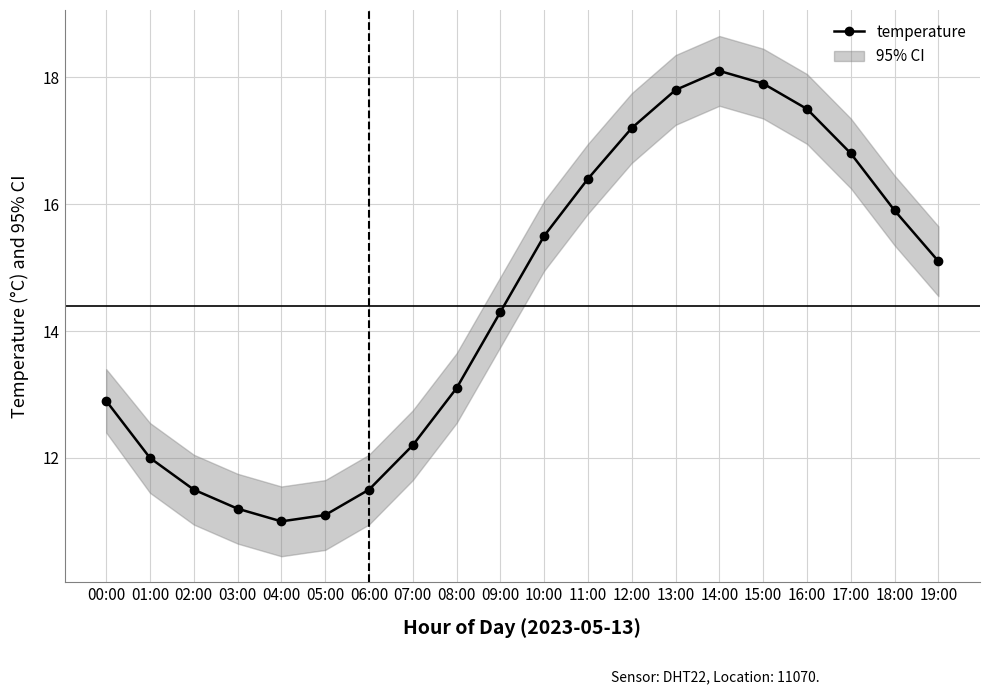

What is the sum of the values at 01:00 and 14:00?

30.1